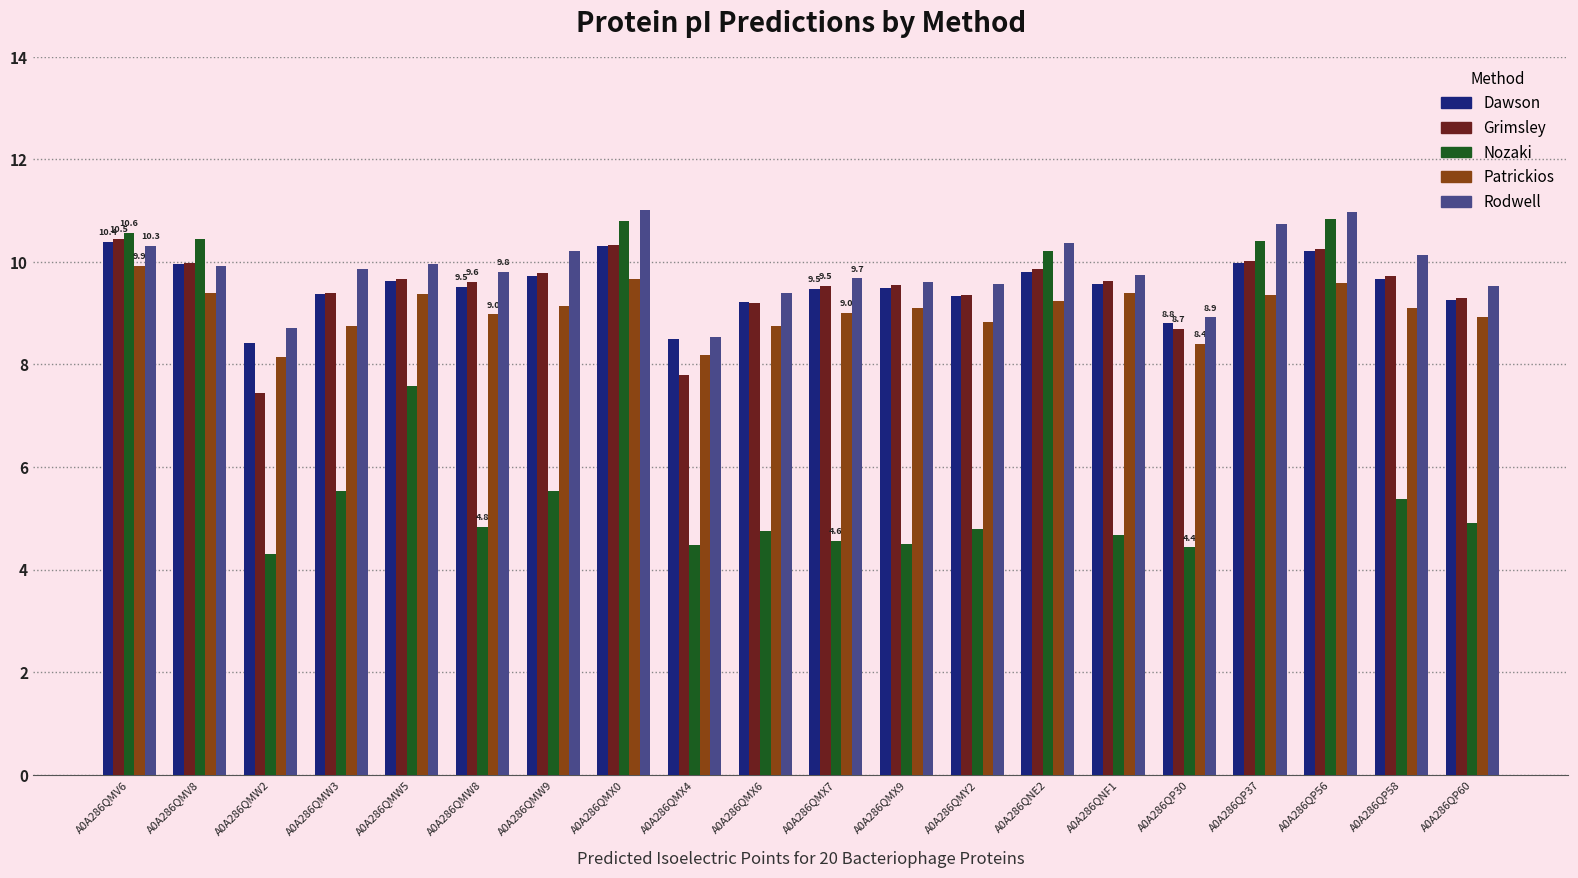

What is the difference between the highest and lowest values at A0A286QNF1?

5.1